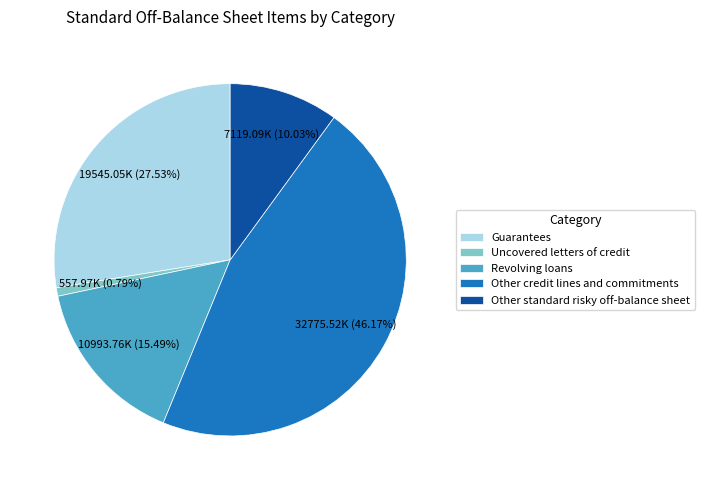

Is the sum of Uncovered letters of credit and Other credit lines and commitments greater than half?

No